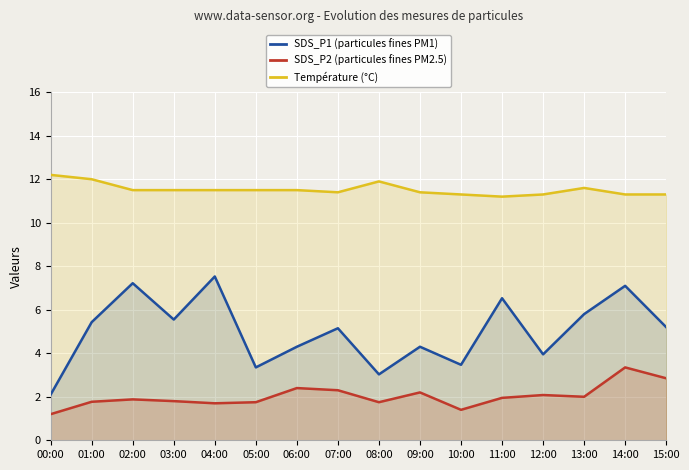

In Température (°C), how many points are lower than both neighbors (excluding endpoints)?

2